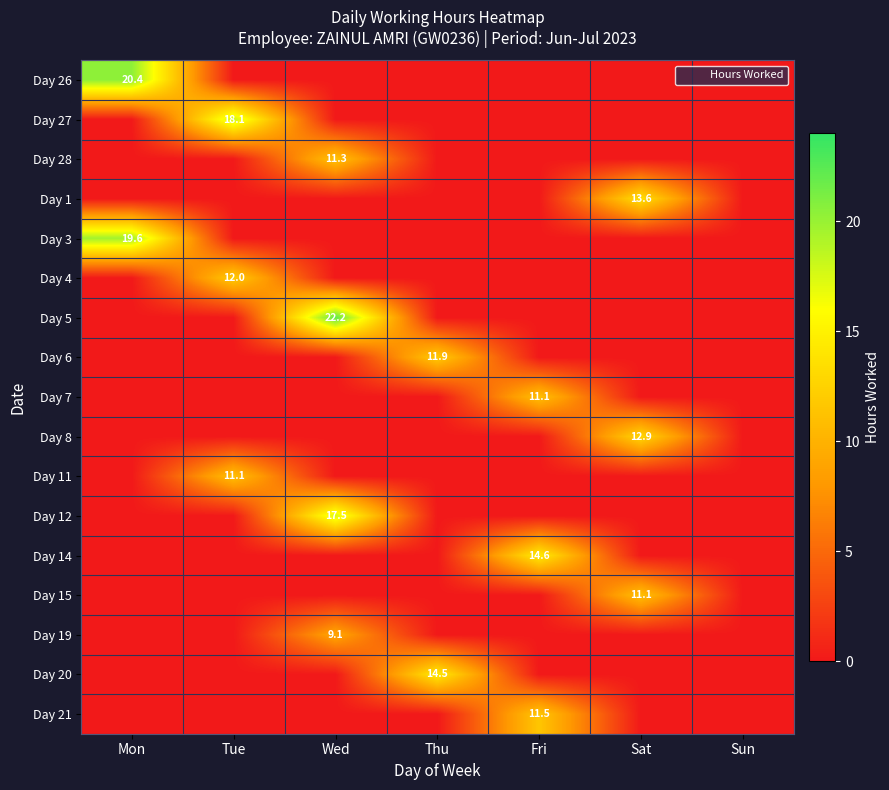

The value of Day 27 at Tue is 18.1. True or false?

True